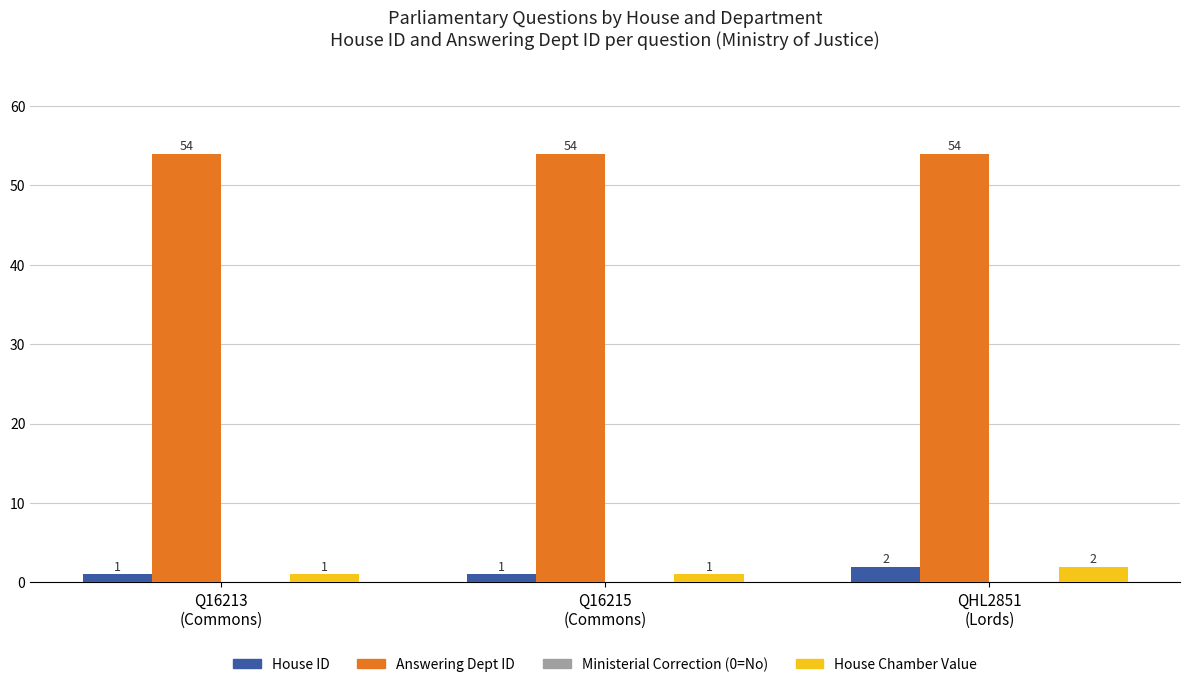

What is the label of the 3rd bar from the right?

Q16213
(Commons)